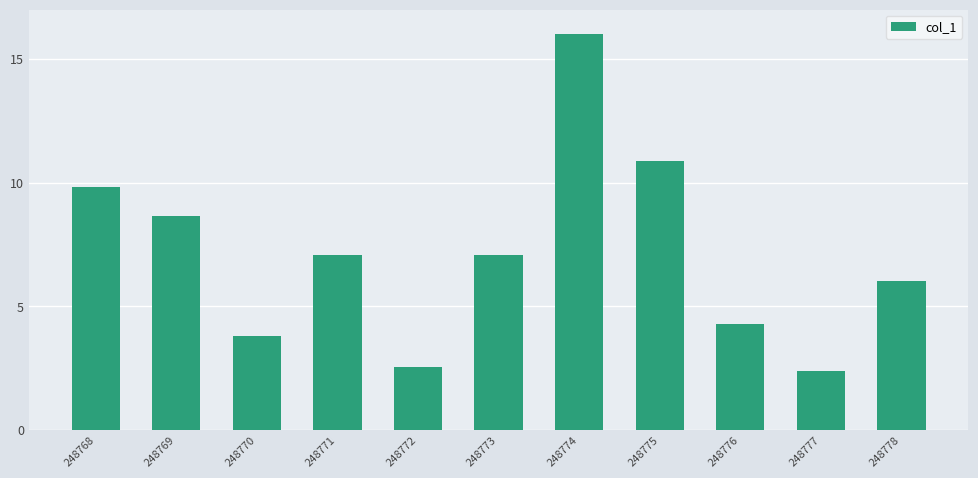

What is the change in value from 248768 to 248777?

-7.4